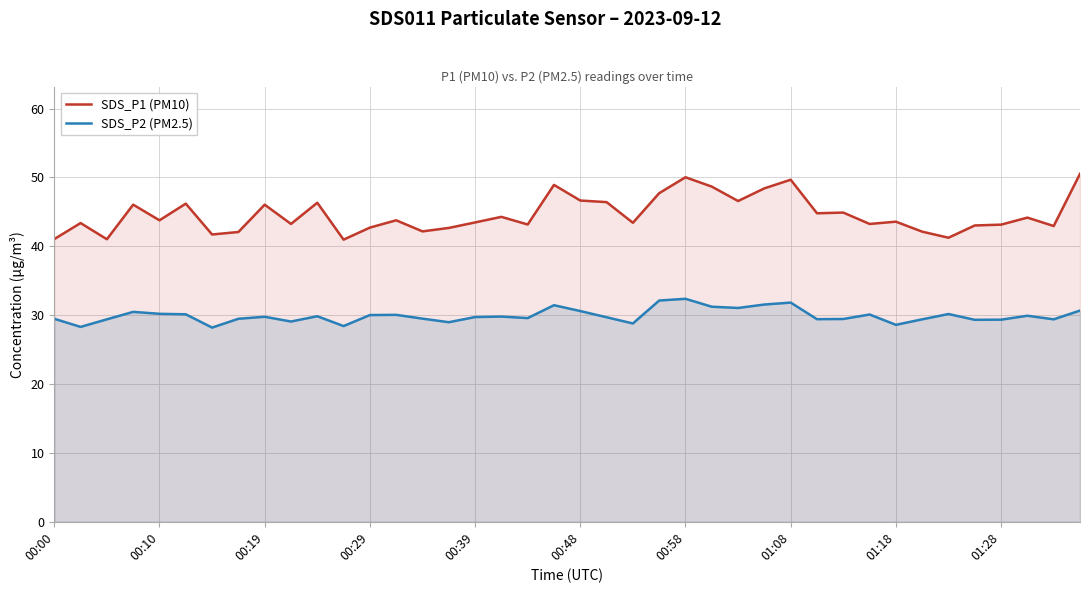

Is the value of SDS_P2 (PM2.5) at 27 greater than the value of SDS_P1 (PM10) at 22?

No